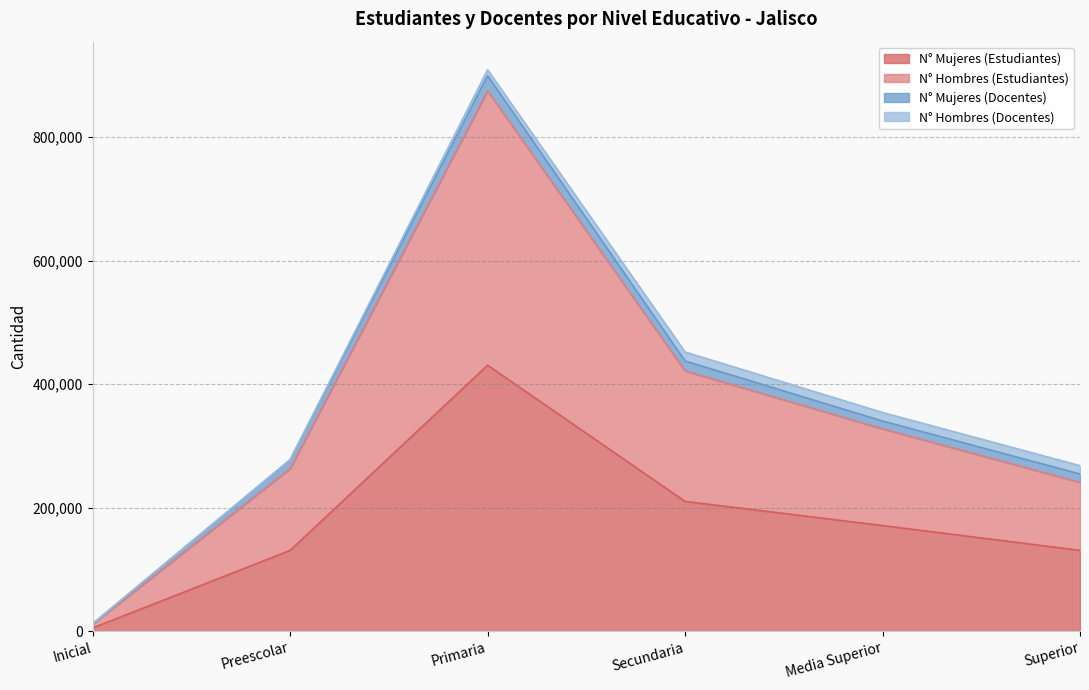

At which category is the sum across all series the highest?

Primaria